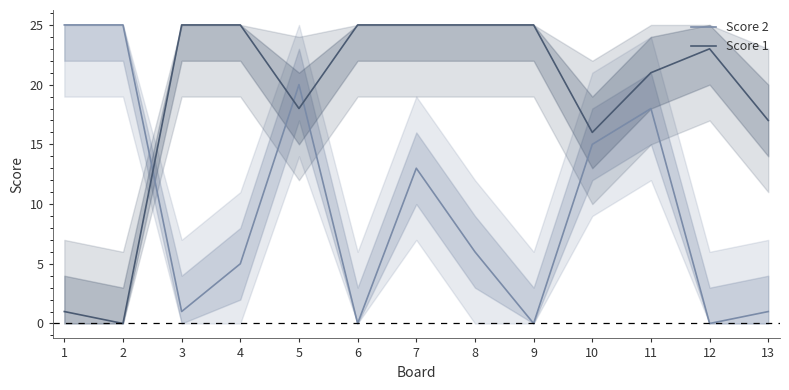

At how many categories does at least one series exceed 13?

13